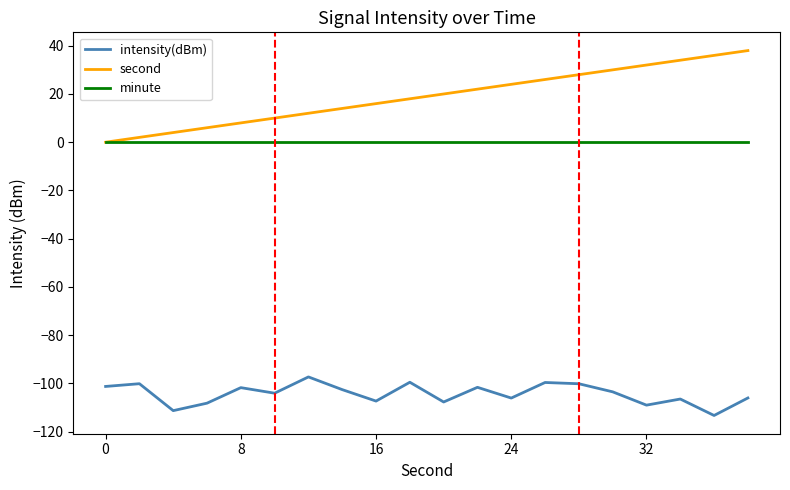

How many interior local valleys does the intensity(dBm) series have?

7